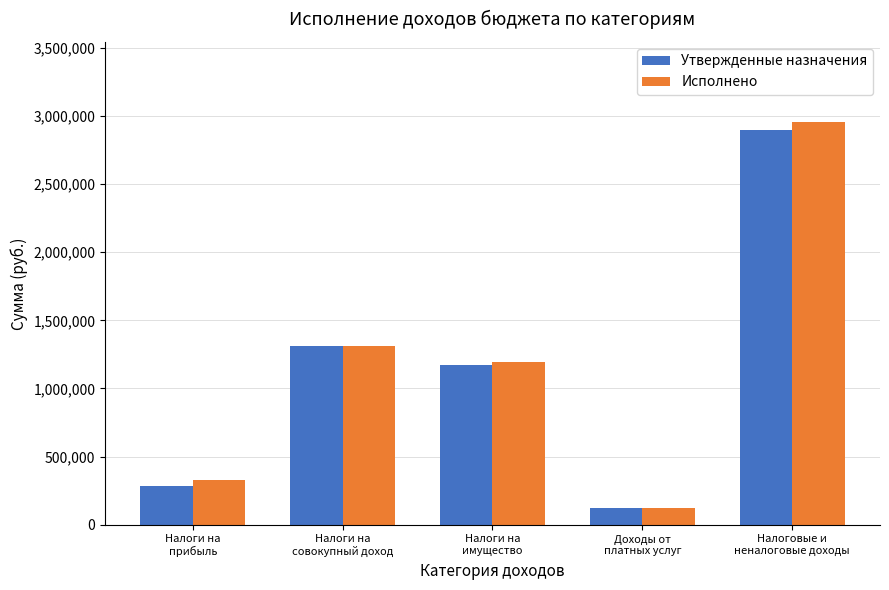

How many categories are shown in the chart?

5